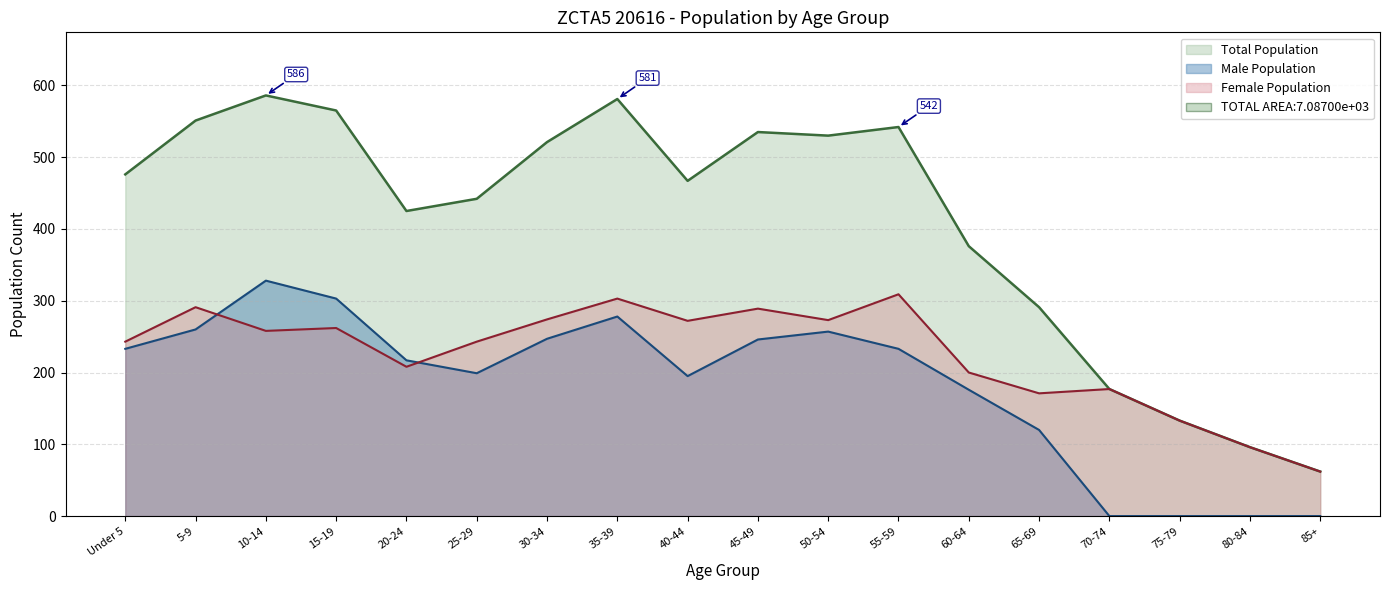

How many lines are shown in the chart?

1